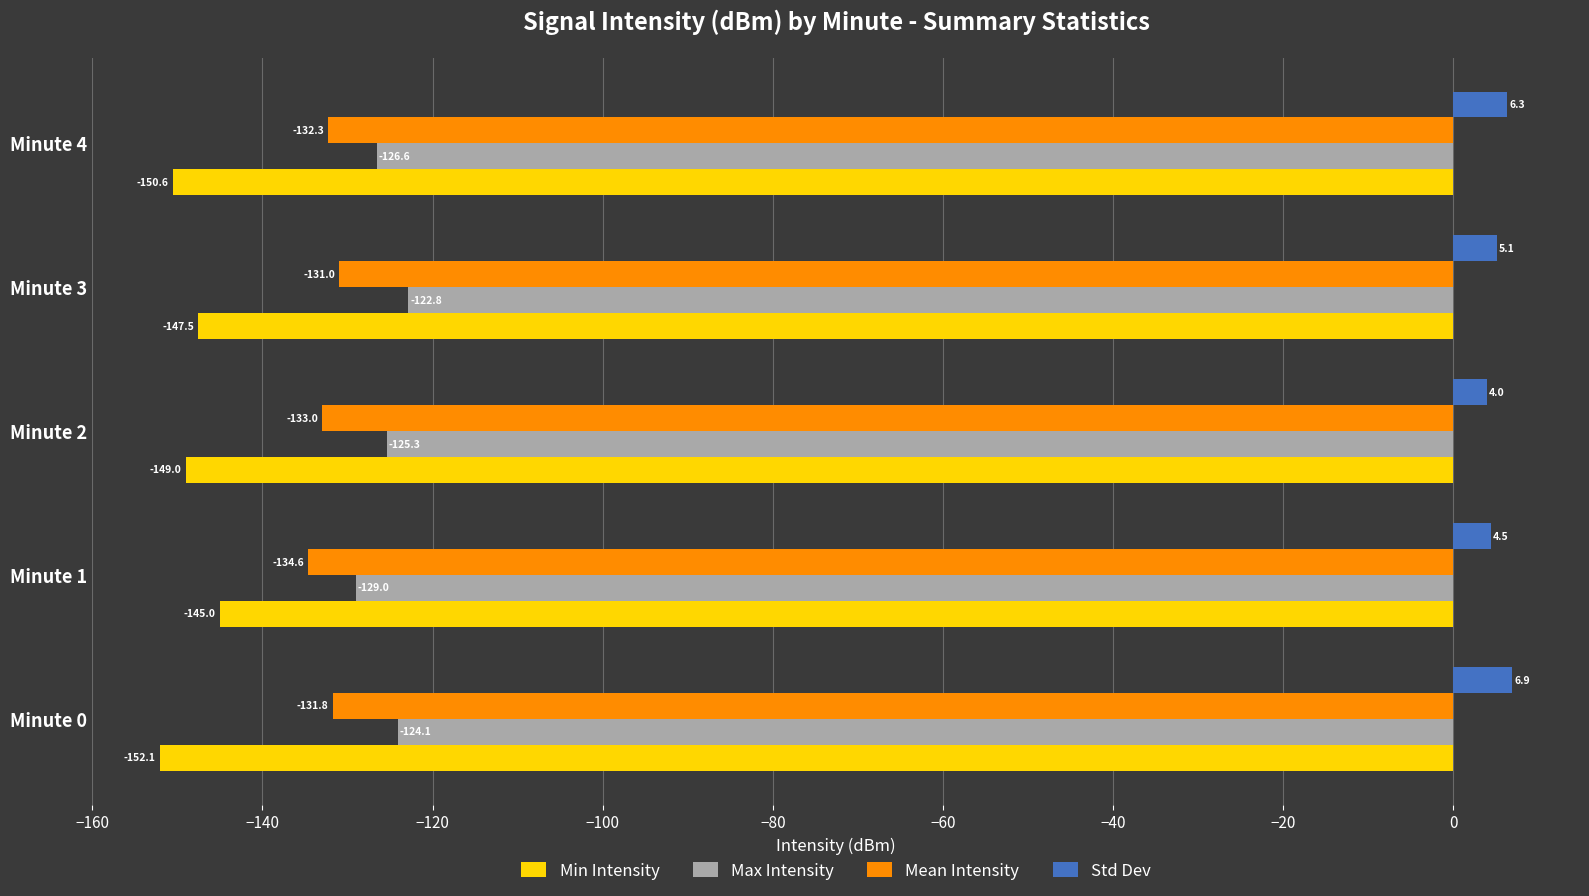

Which series has the widest spread of values?

Min Intensity